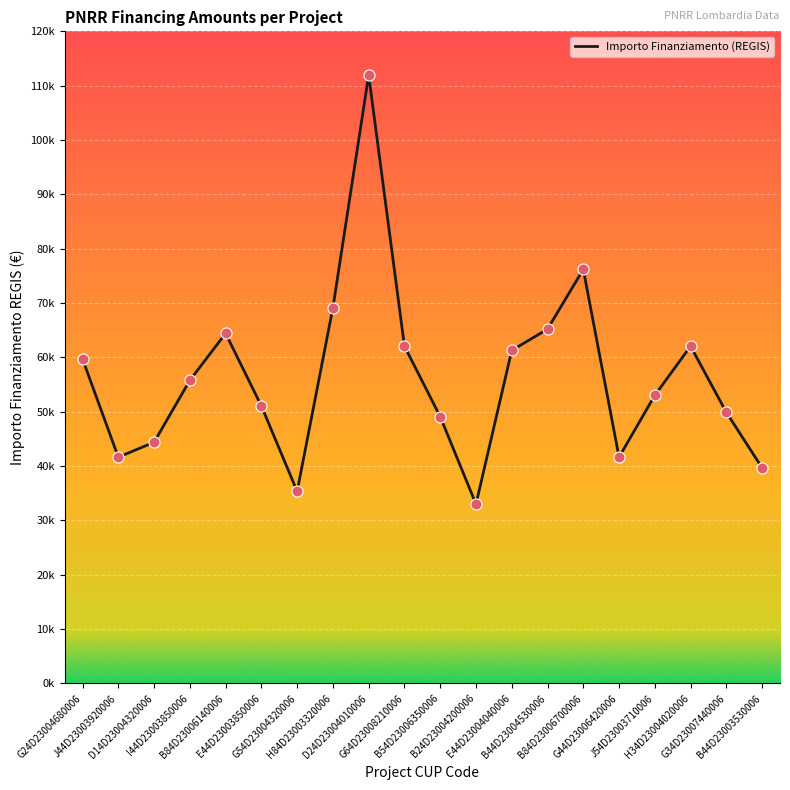

Between G54D23004320006 and B44D23004530006, which is larger?

B44D23004530006